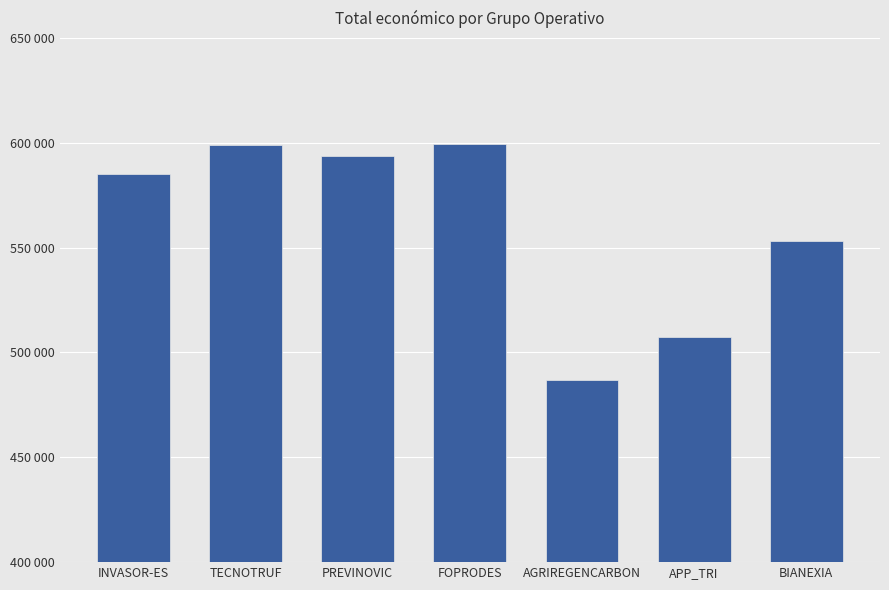

True or false: the data shows 893150 at APP_TRI.

False